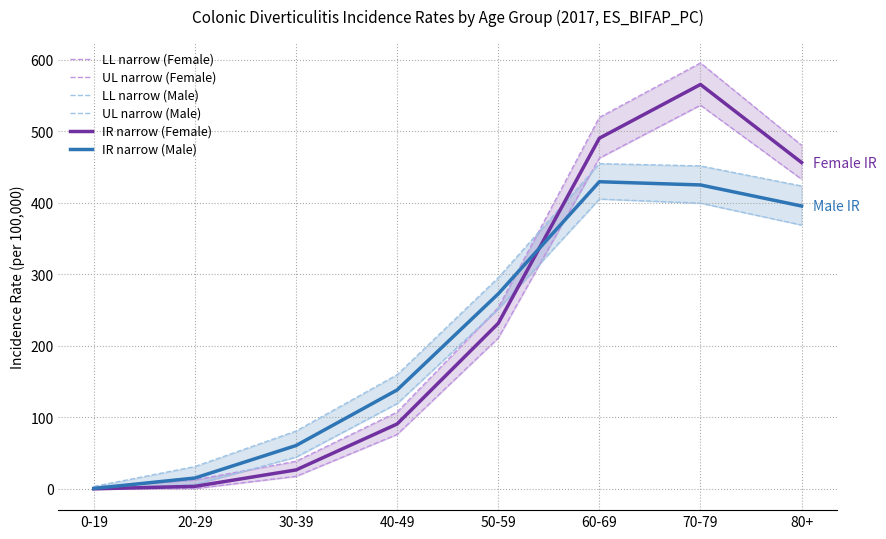

After their last crossing, which series has the higher values: IR narrow (Female) or LL narrow (Male)?

IR narrow (Female)